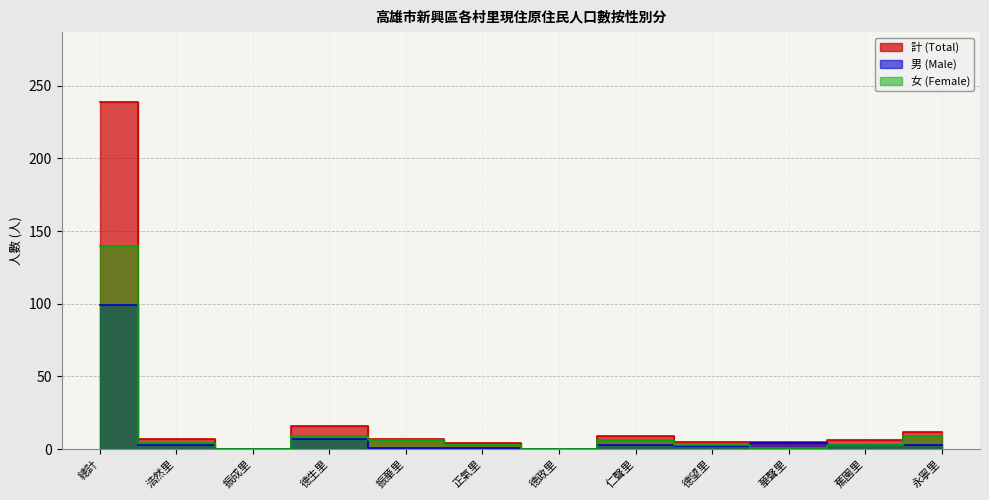

How many data points does each series have?

12